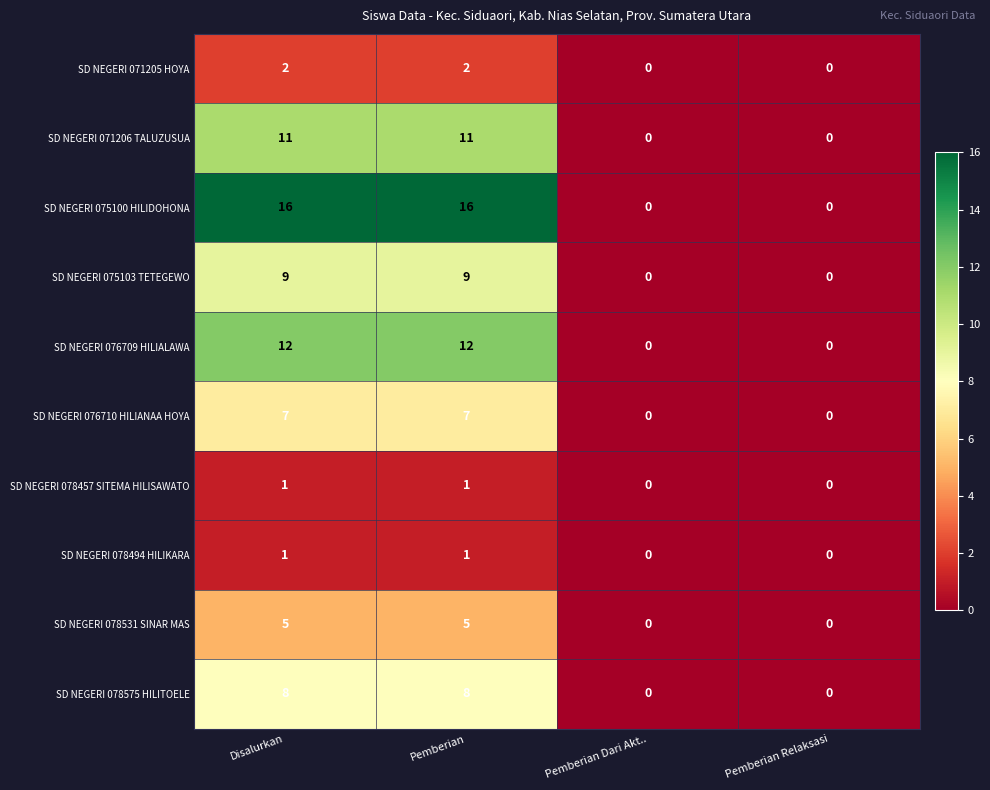

What is the total value across all series at Disalurkan?

72